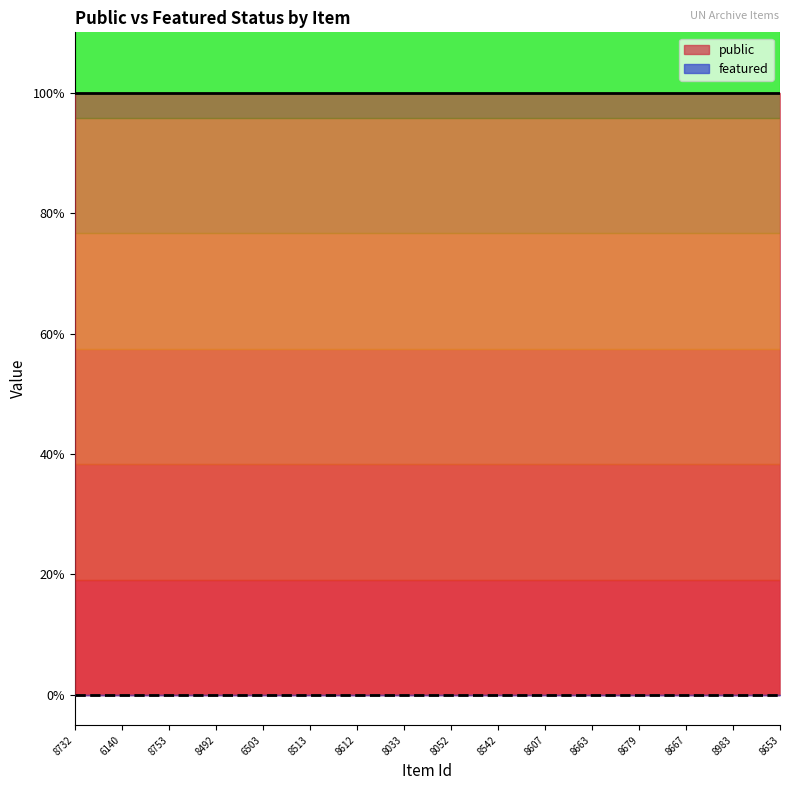

Between 8052 and 8667, which series saw the biggest shift?

public